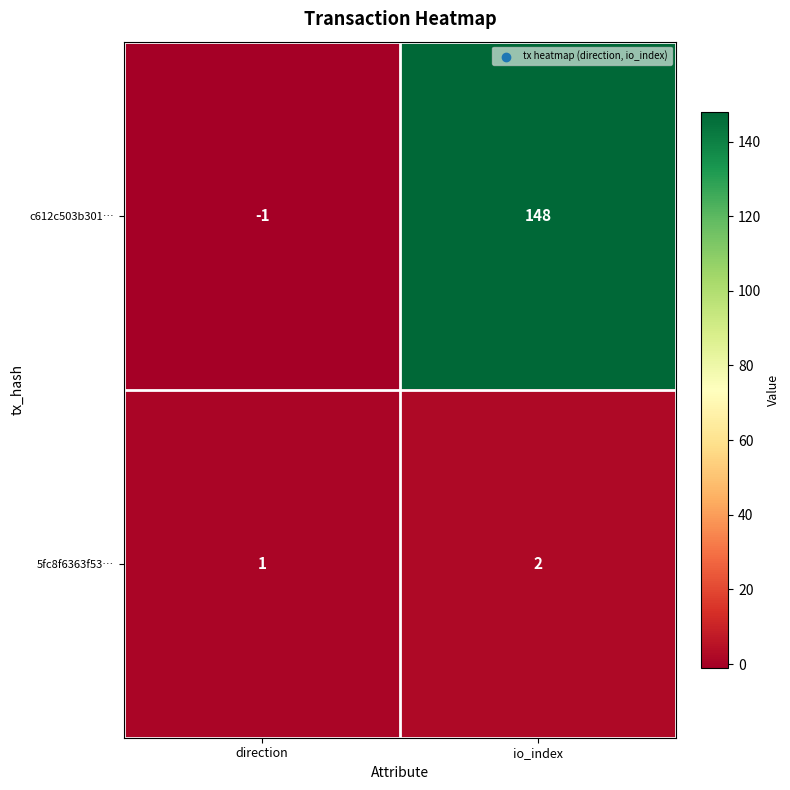

What is the greatest value displayed?

148